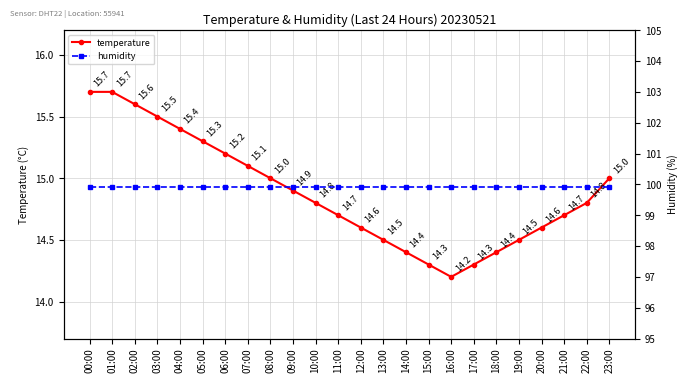

Rank the categories by temperature value from lowest to highest.

16:00, 15:00, 17:00, 14:00, 18:00, 13:00, 19:00, 12:00, 20:00, 11:00, 21:00, 10:00, 22:00, 09:00, 08:00, 23:00, 07:00, 06:00, 05:00, 04:00, 03:00, 02:00, 00:00, 01:00